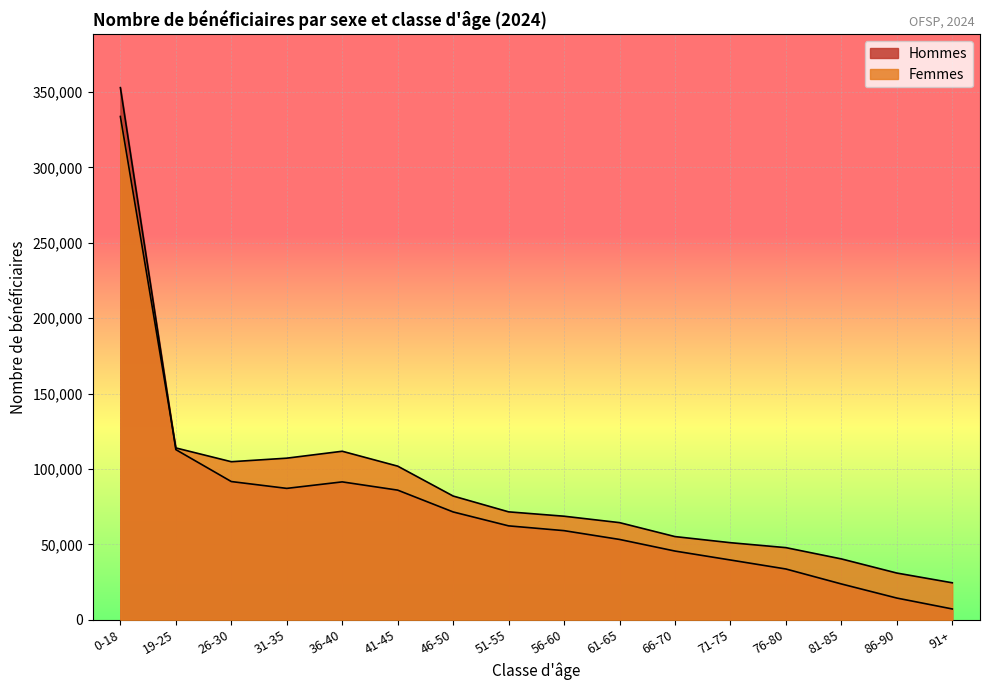

Rank the categories by Femmes value from lowest to highest.

91+, 86-90, 81-85, 76-80, 71-75, 66-70, 61-65, 56-60, 51-55, 46-50, 41-45, 26-30, 31-35, 36-40, 19-25, 0-18